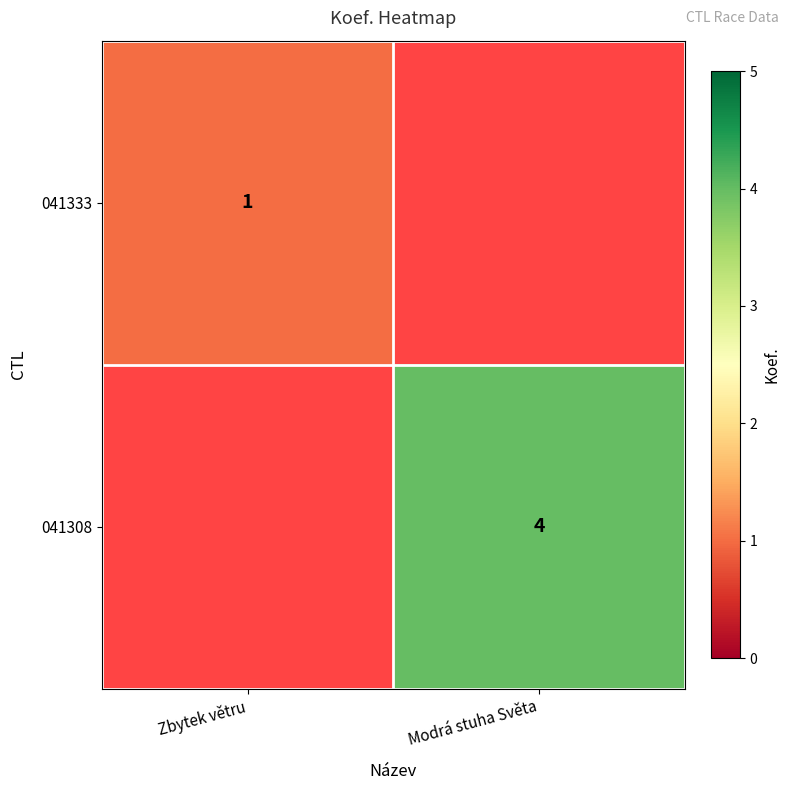

How many distinct data groups are displayed?

2